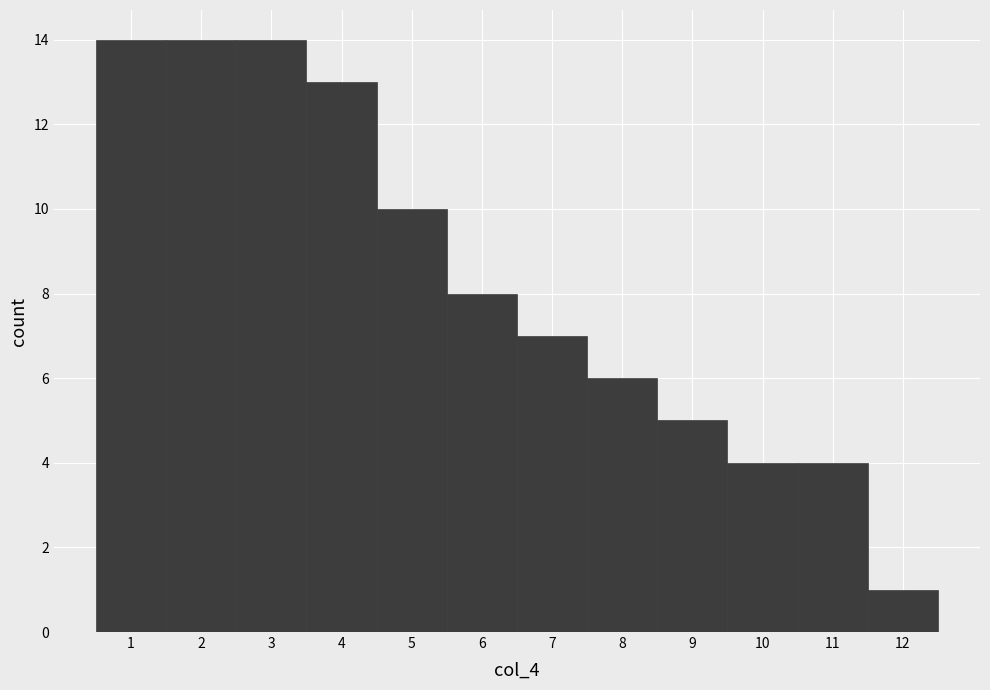

Reading left to right, list every bar in this chart as the range it spans on the x-axis followed by its height. The values are not printed on the chart, so give them approximately, as read against the axis.

0.5 to 1.5: 14
1.5 to 2.5: 14
2.5 to 3.5: 14
3.5 to 4.5: 13
4.5 to 5.5: 10
5.5 to 6.5: 8
6.5 to 7.5: 7
7.5 to 8.5: 6
8.5 to 9.5: 5
9.5 to 10.5: 4
10.5 to 11.5: 4
11.5 to 12.5: 1